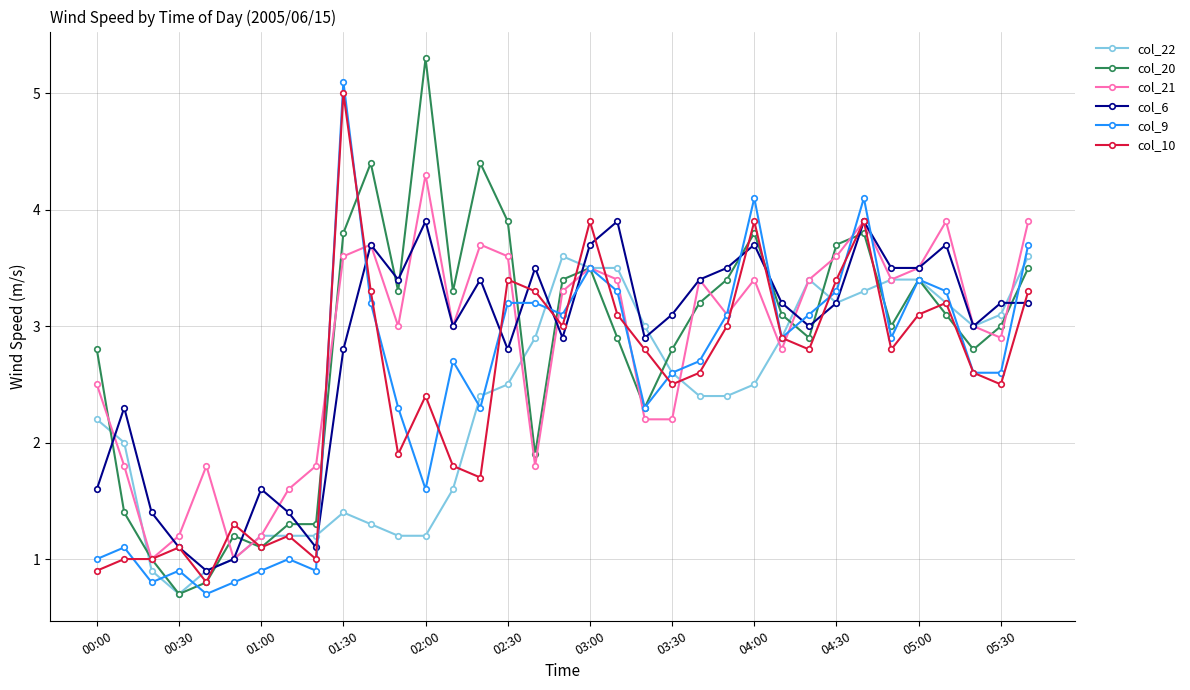

How many interior local peaks does the col_21 series have?

9